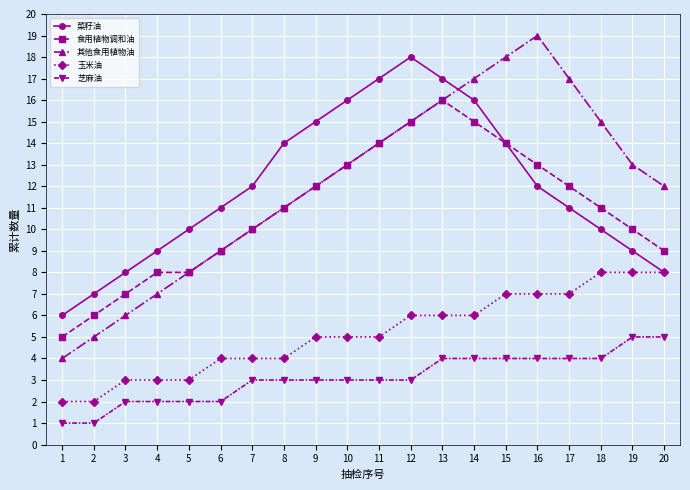

Is the value of 玉米油 at 20 greater than the value of 芝麻油 at 14?

Yes